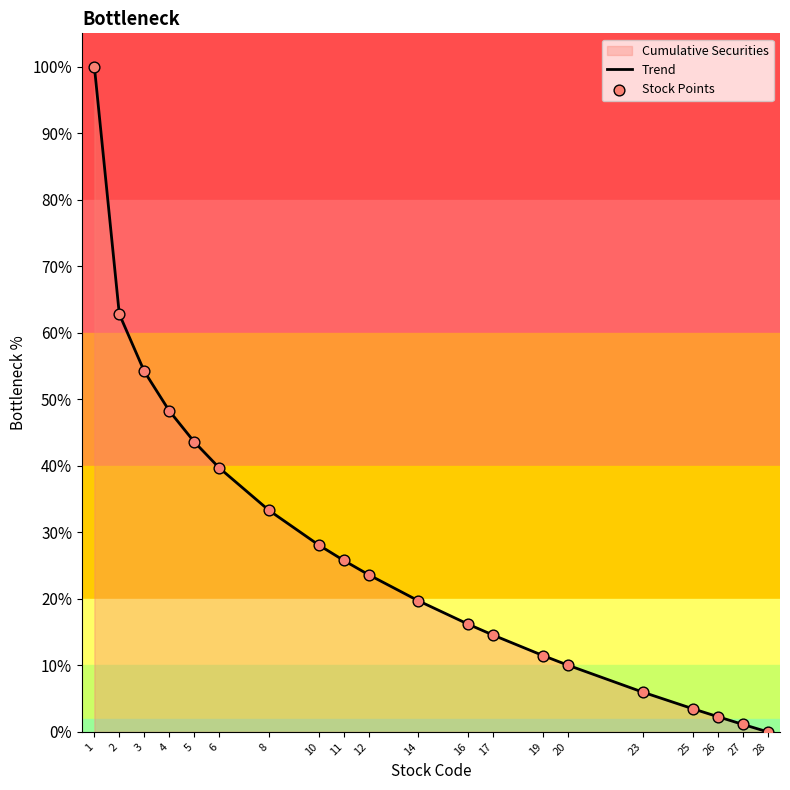

At which category is the sum across all series the highest?

1